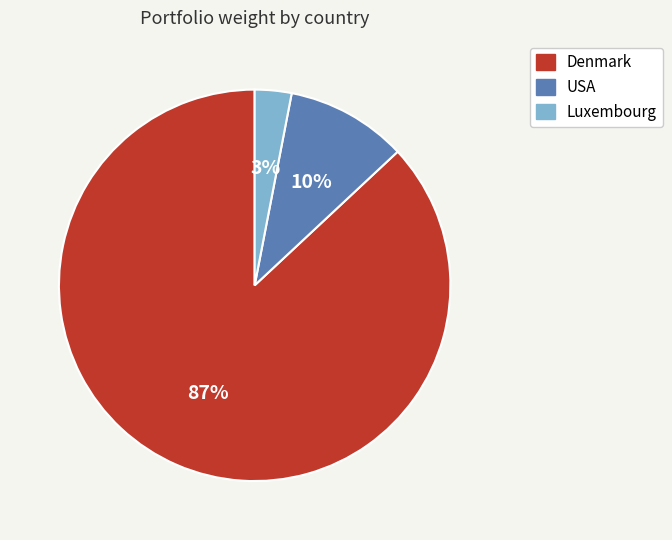

How many segments does this pie chart have?

3